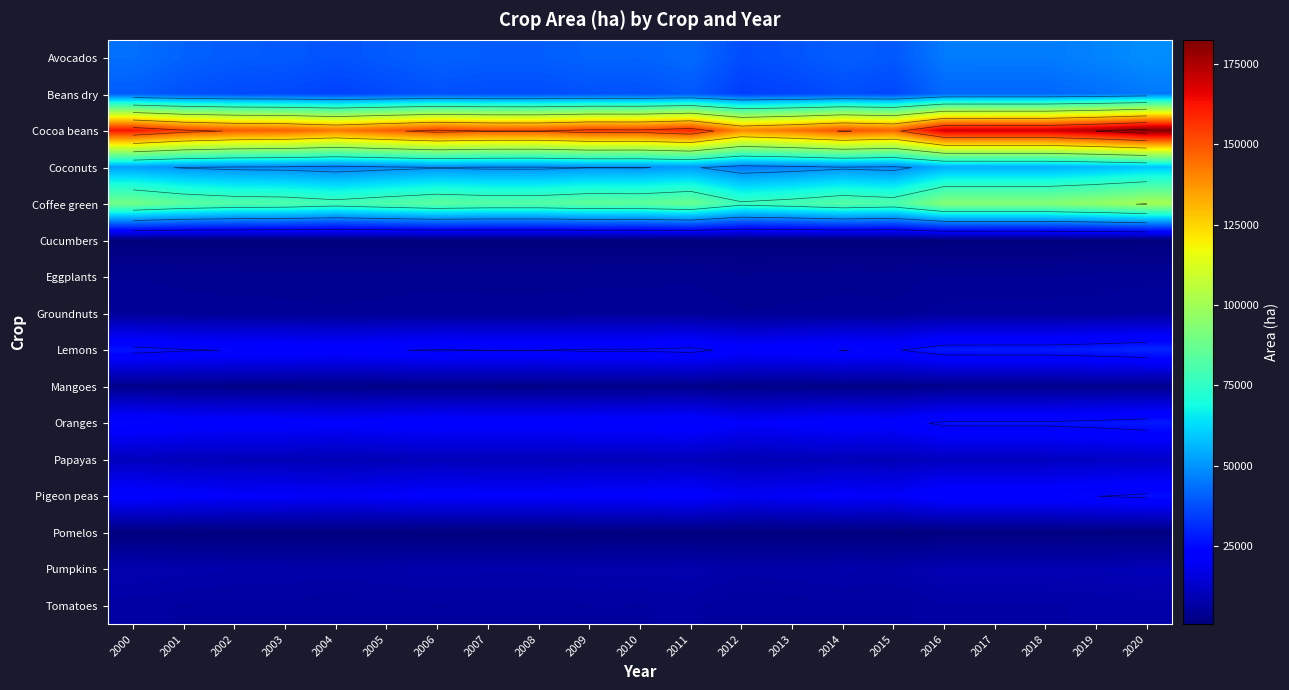

True or false: Lemons has a value of 39045.9 at 2001.

False